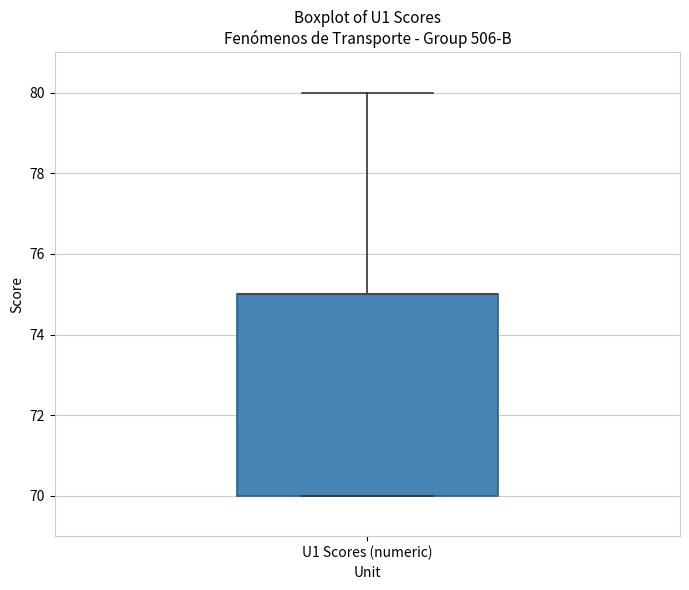

Where is the upper edge of the box for U1 Scores (numeric) on the y-axis? The values are not printed on the chart, so give them approximately, as read against the axis.

75